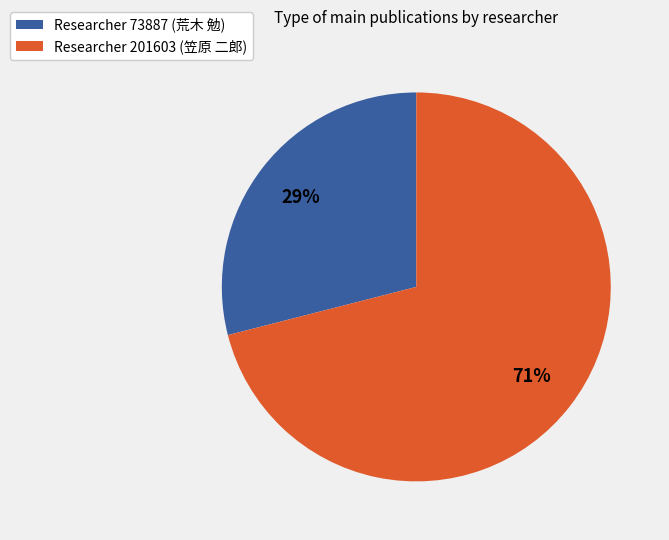

Which slice is the smallest?

Researcher 73887 (荒木 勉)